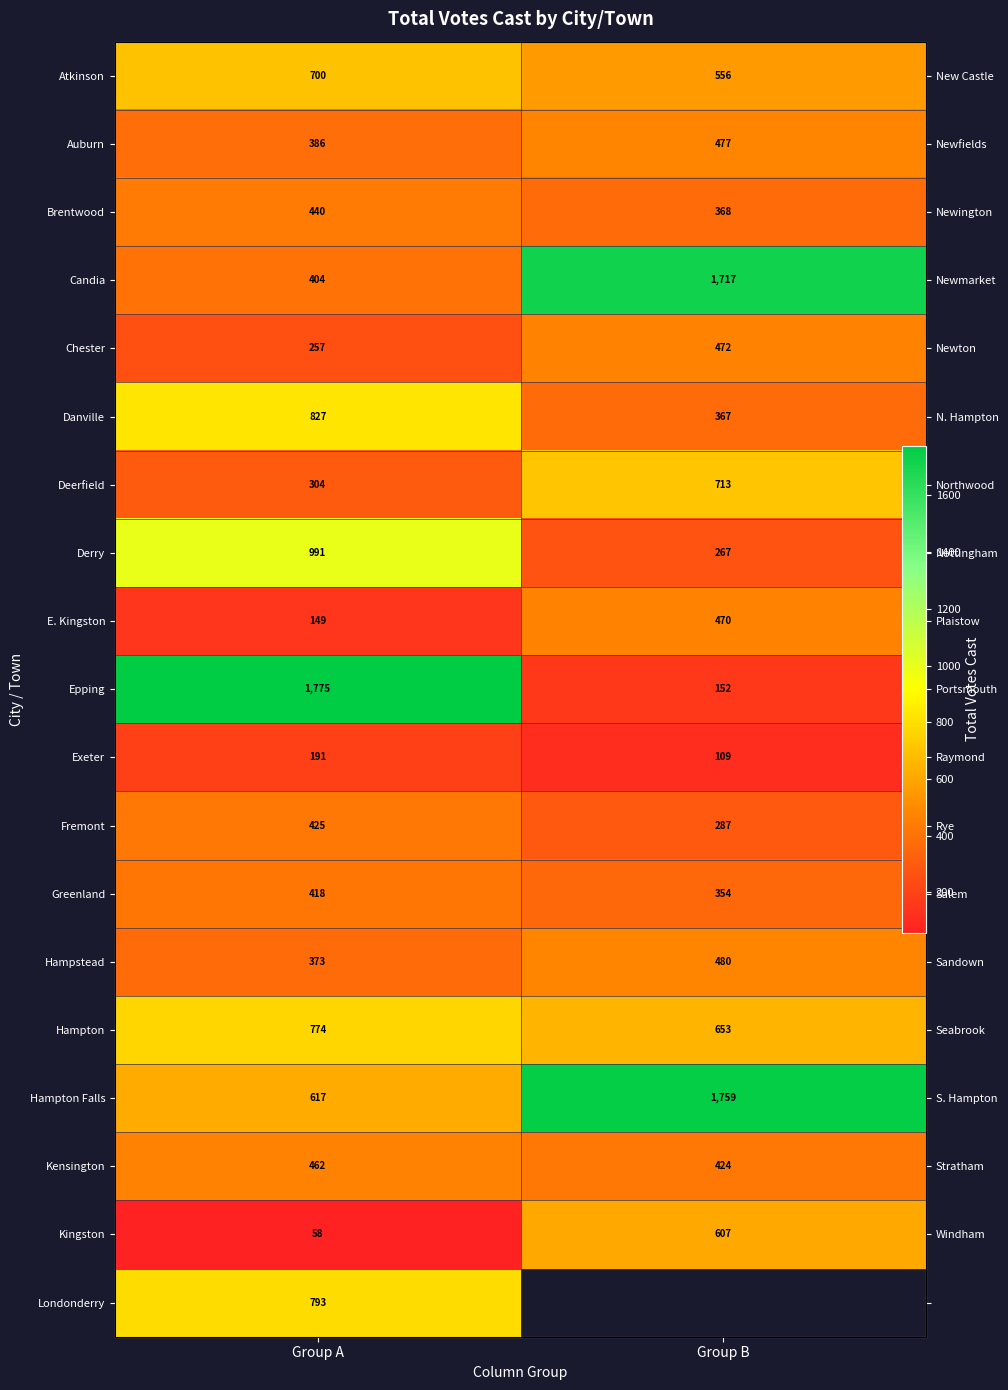

Which has a higher value, Group A or Group B?

Group A